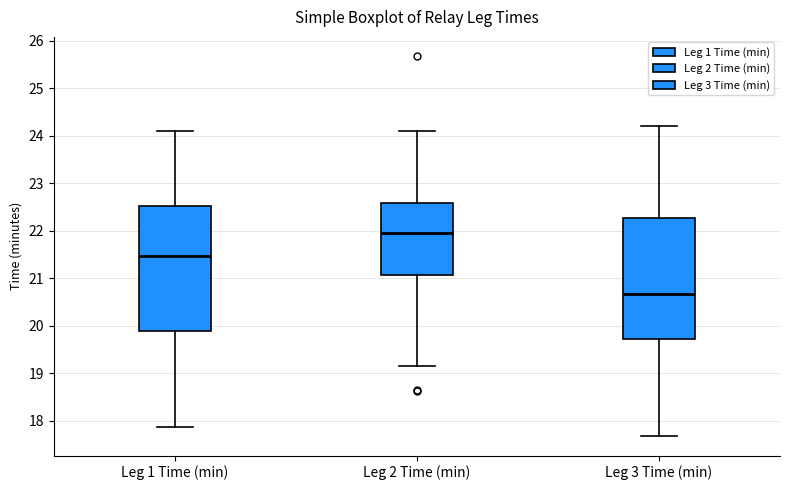

Reading left to right, read every box against the y-axis: the position of its median line, the range the box covers, and the ends of its whiskers. The values are not printed on the chart, so give them approximately, as read against the axis.

Leg 1 Time (min): median 21.5, box 19.9 to 22.5, whiskers 17.9 to 24.1
Leg 2 Time (min): median 22.0, box 21.1 to 22.6, whiskers 19.2 to 24.1
Leg 3 Time (min): median 20.7, box 19.7 to 22.3, whiskers 17.7 to 24.2